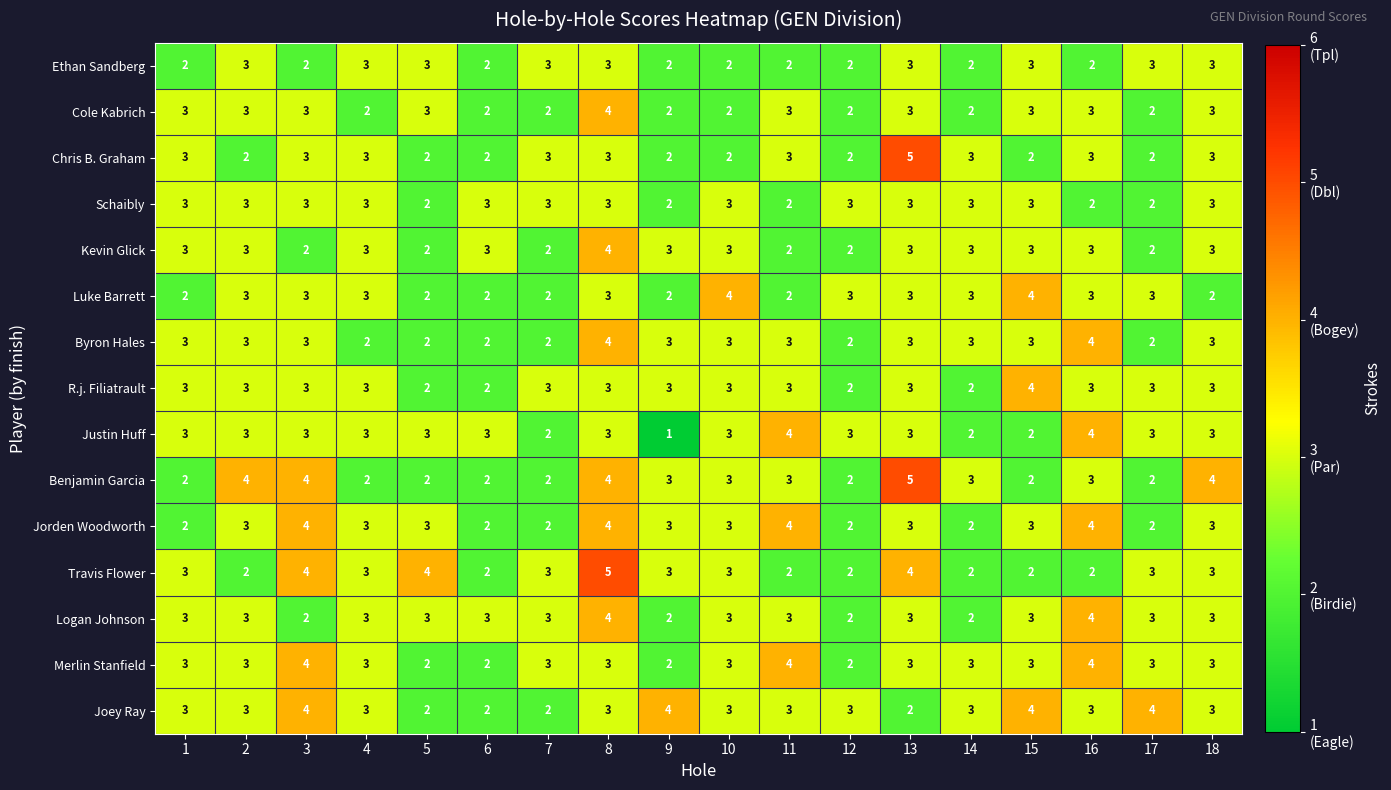

How many Ethan Sandberg values are between 2 and 3?

18